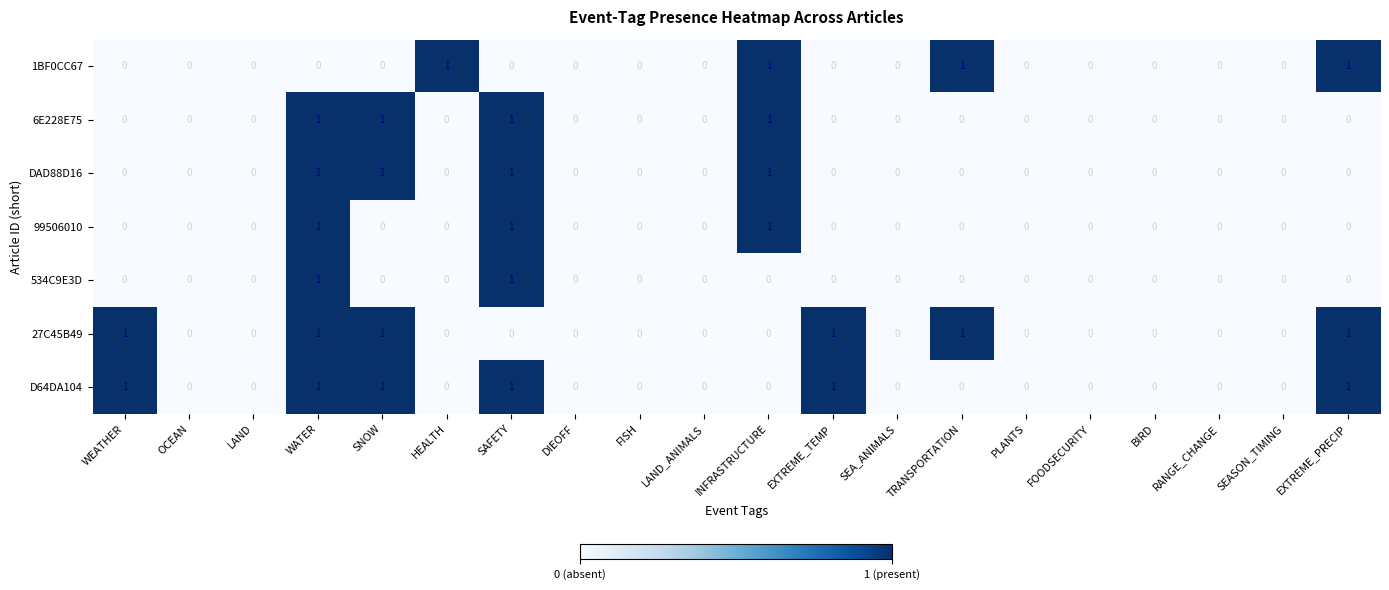

What is the difference between the highest and lowest values at WATER?

1